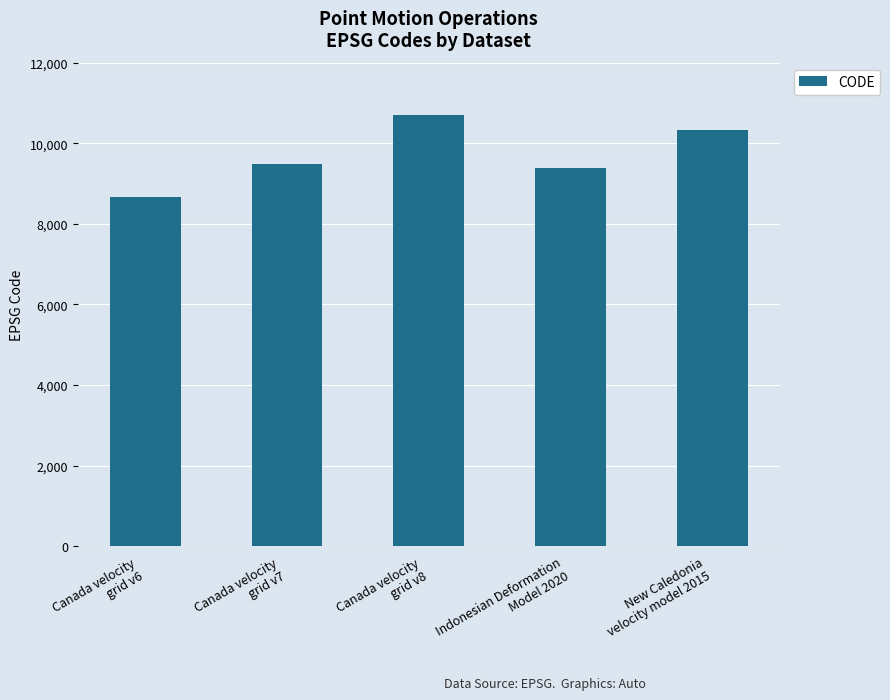

What is the change in value from Canada velocity
grid v6 to Canada velocity
grid v8?

+2031